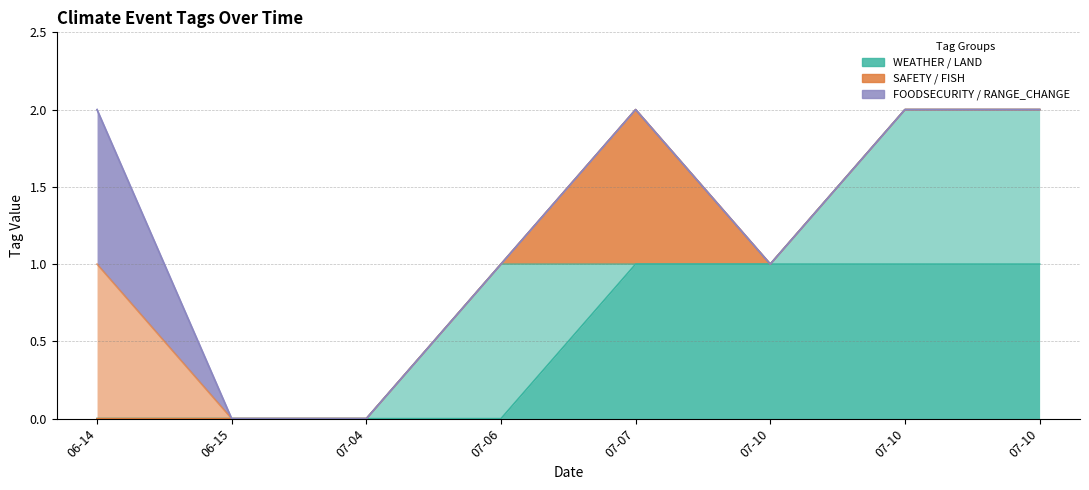

What is the label of the 1st point from the right?

2024-07-10